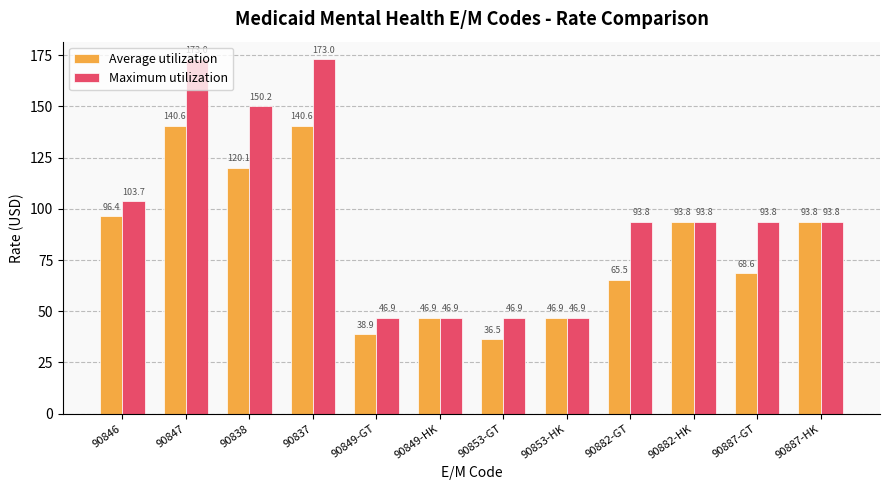

What is the minimum value shown in the chart?

36.5